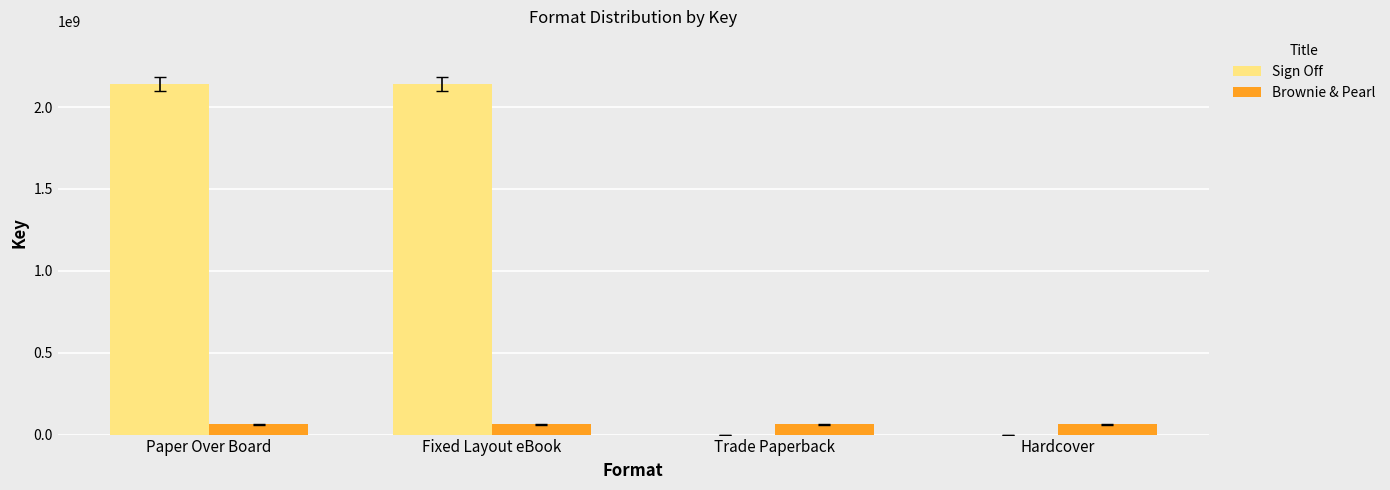

Which series changed the most between Paper Over Board and Hardcover?

Sign Off